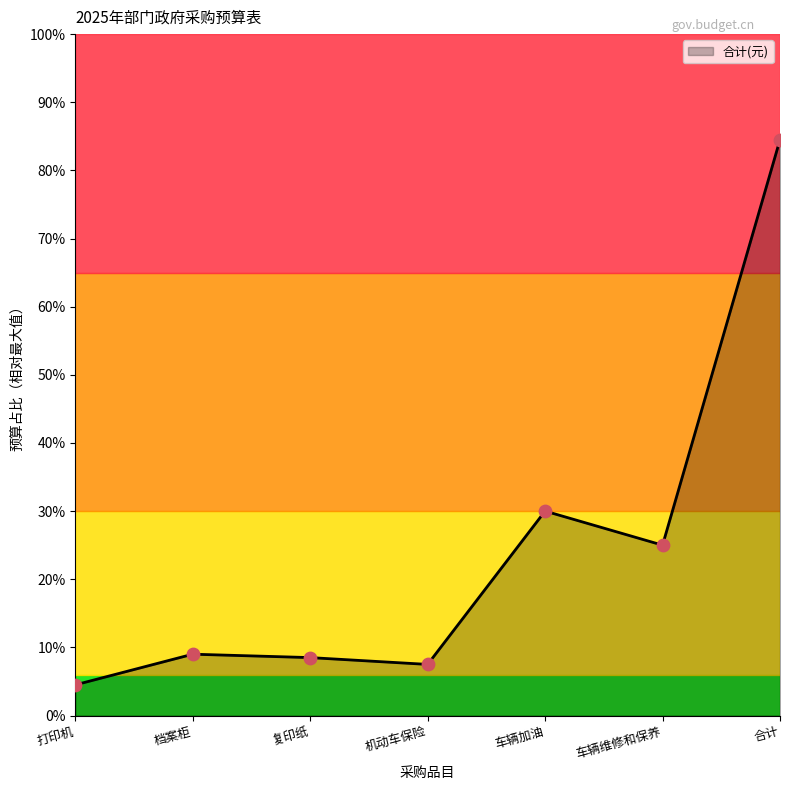

Between 车辆加油 and 打印机, which is larger?

车辆加油